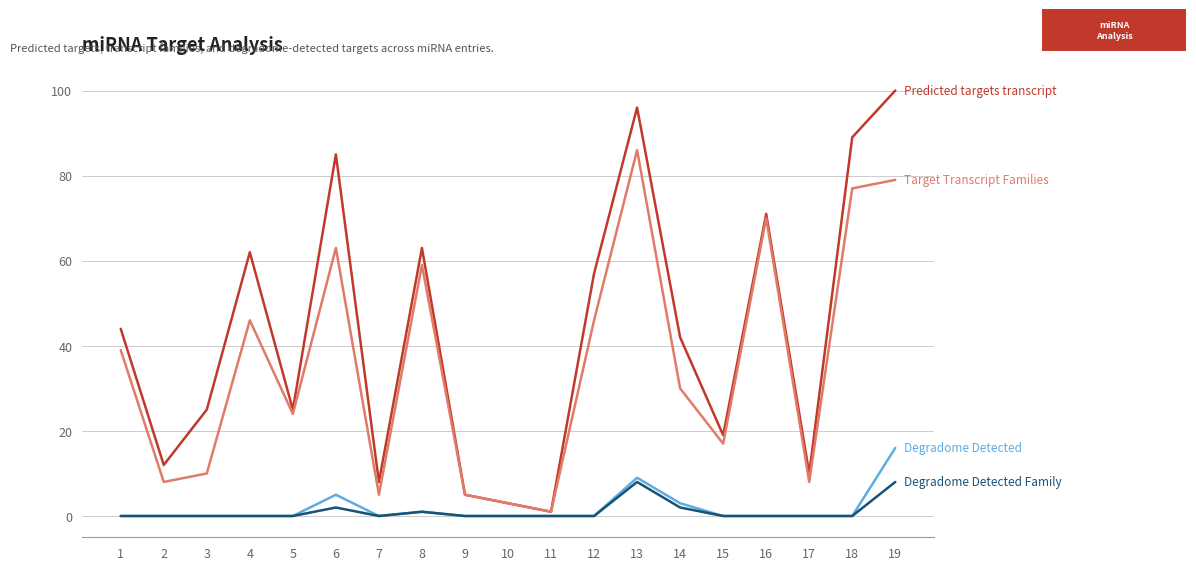

What is the maximum value shown in the chart?

100